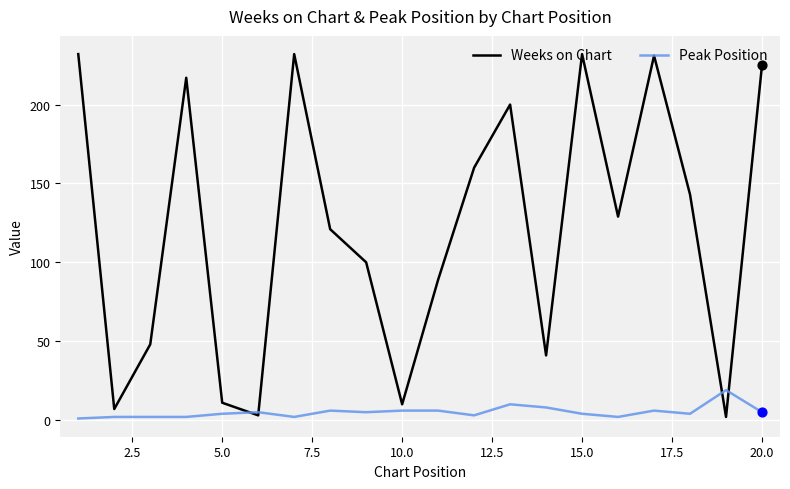

Which series has the largest total across all categories?

Weeks on Chart